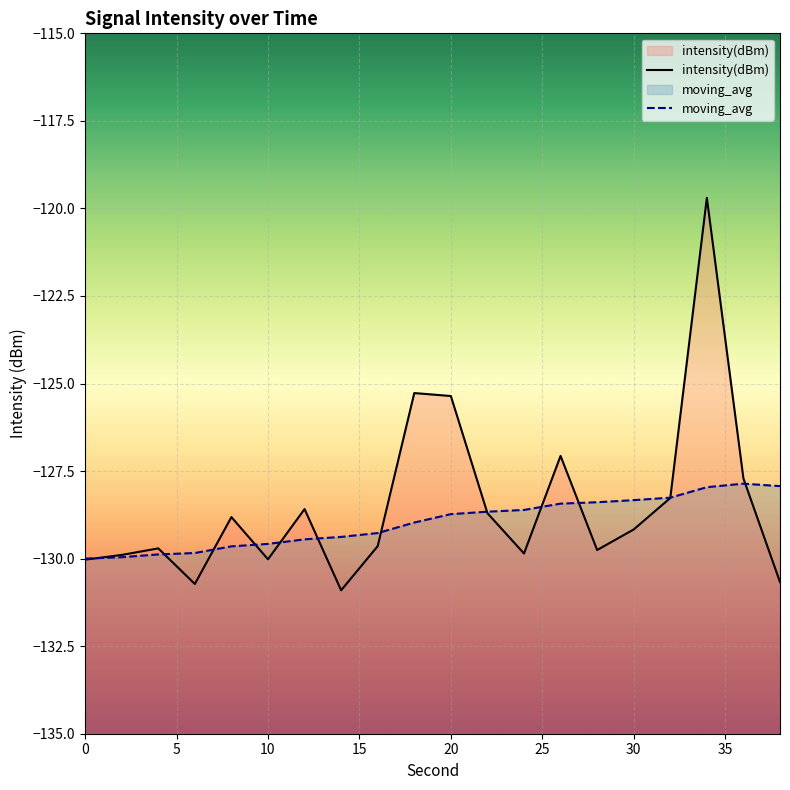

True or false: moving_avg and intensity(dBm) cross at least once.

True